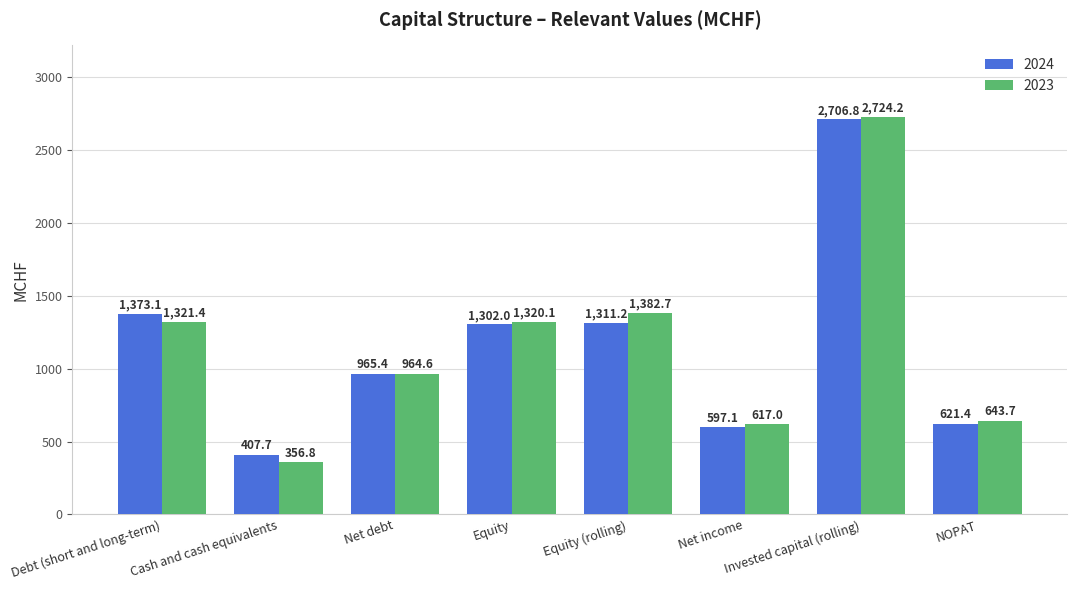

Read the 2023 value at Net debt.

964.6